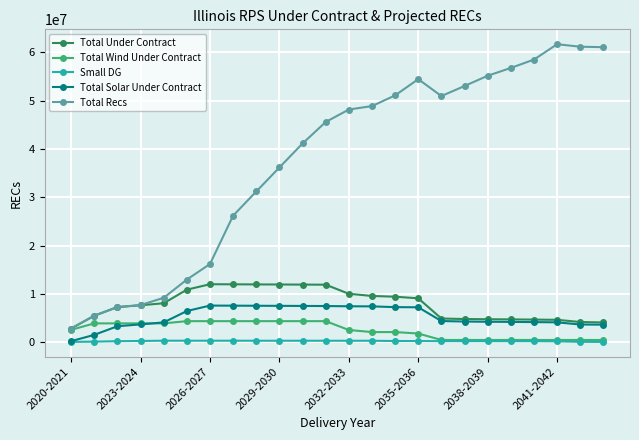

What is the value of the Total Under Contract point at the 21st from the left?

4677272.7